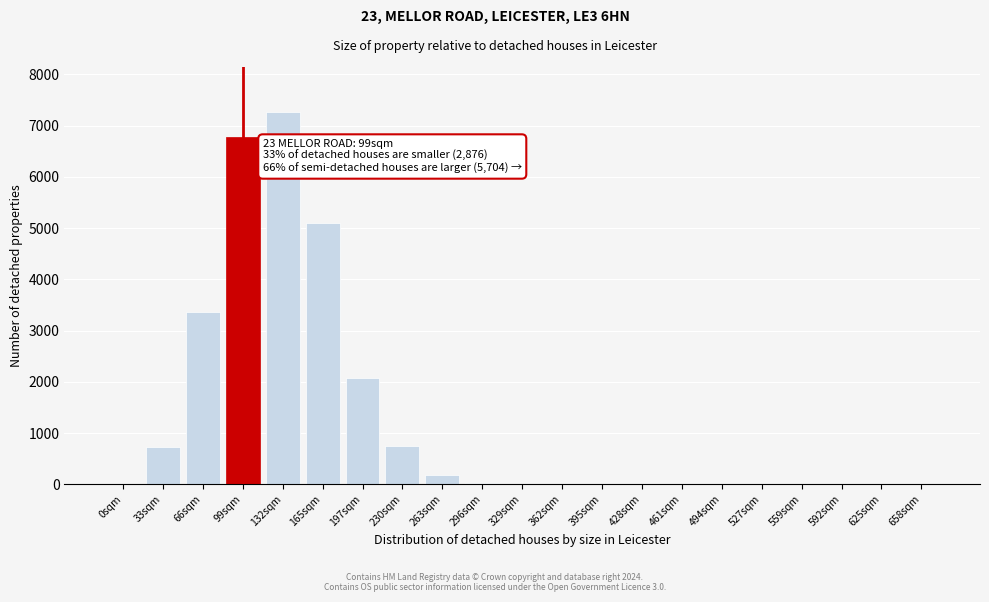

At which label is the value closest to 3634?

66sqm